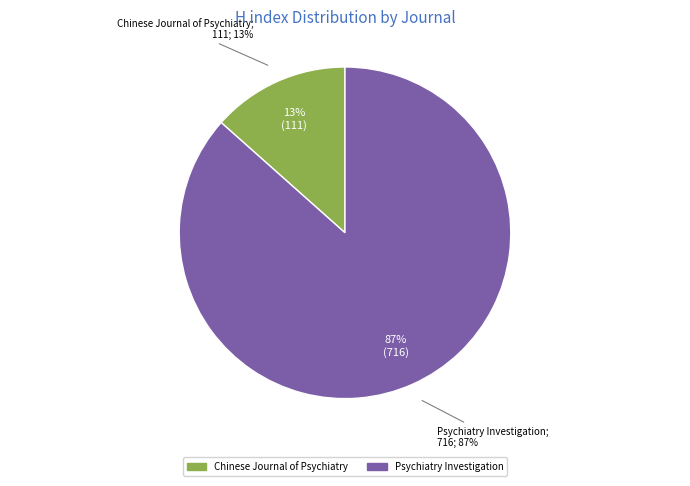

How many segments does this pie chart have?

2